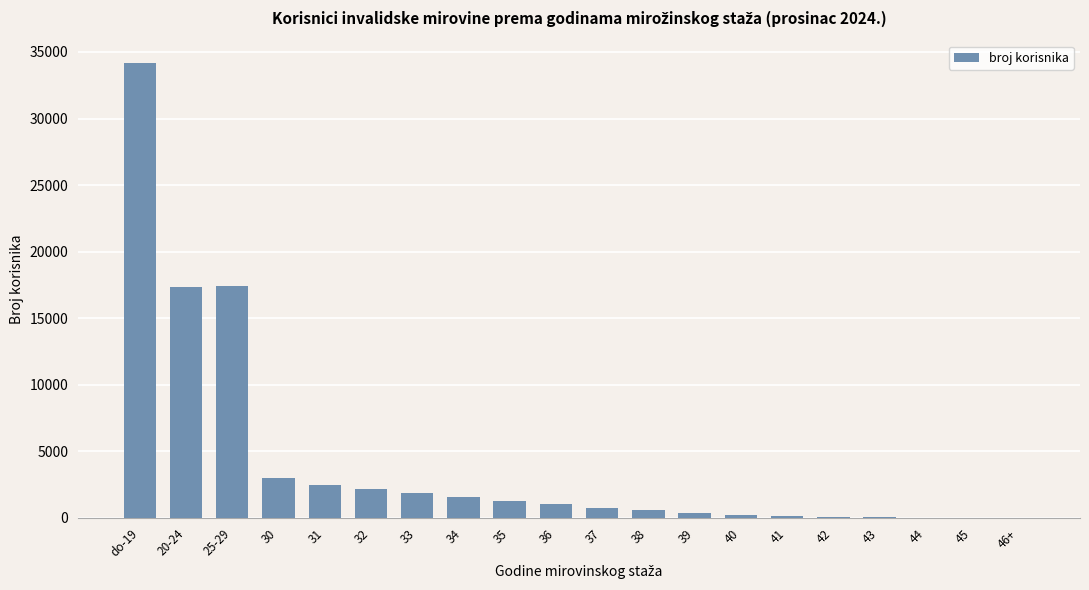

What is the sum of all values?

84664